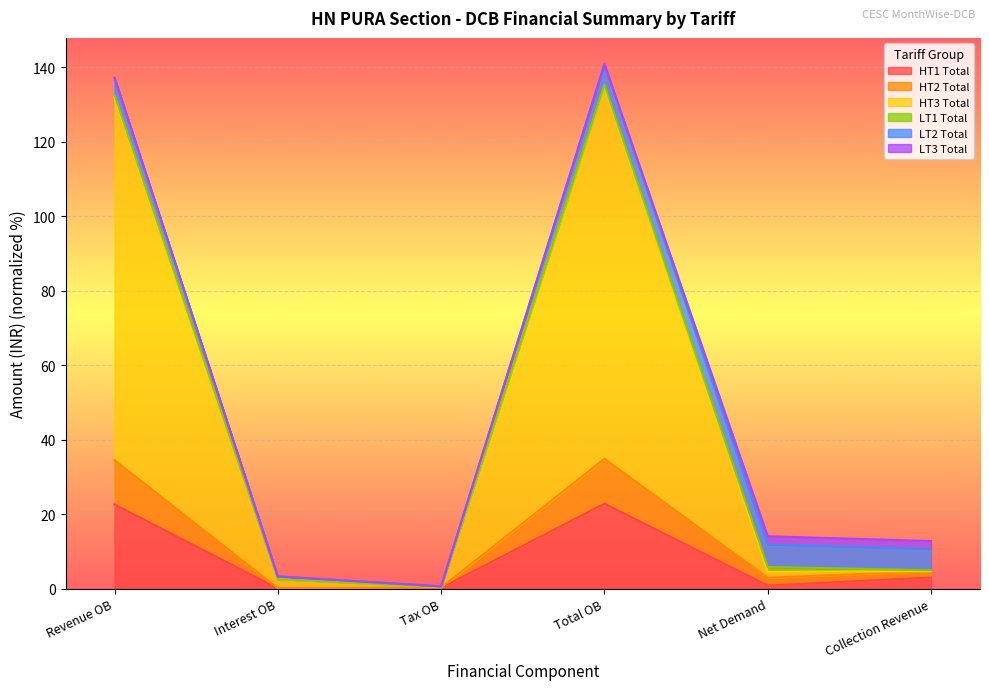

What is the difference between the highest and lowest values at Interest OB?

3.2